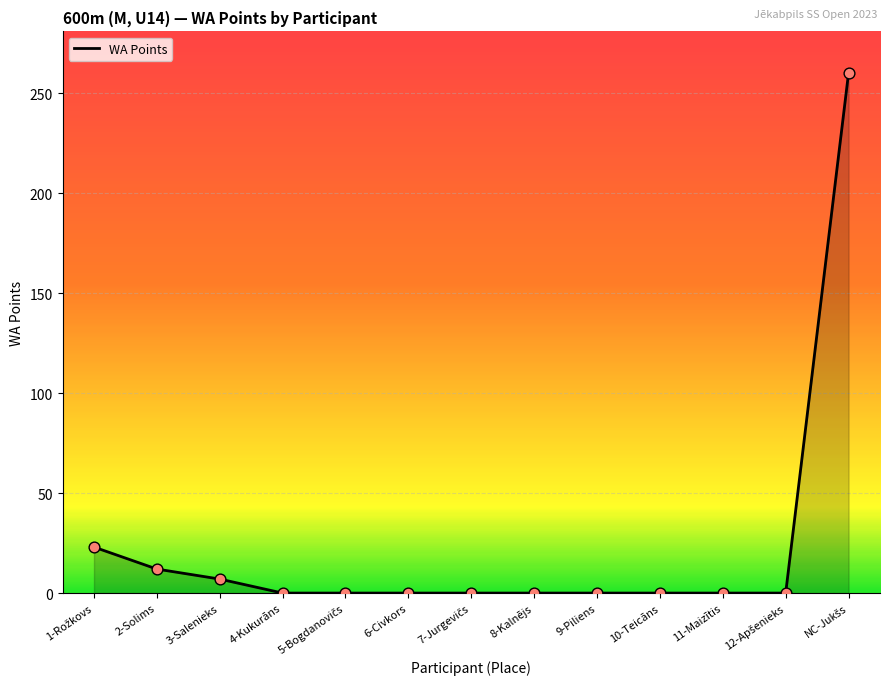

What is the change in value from 3-Salenieks to 4-Kukurāns?

-7